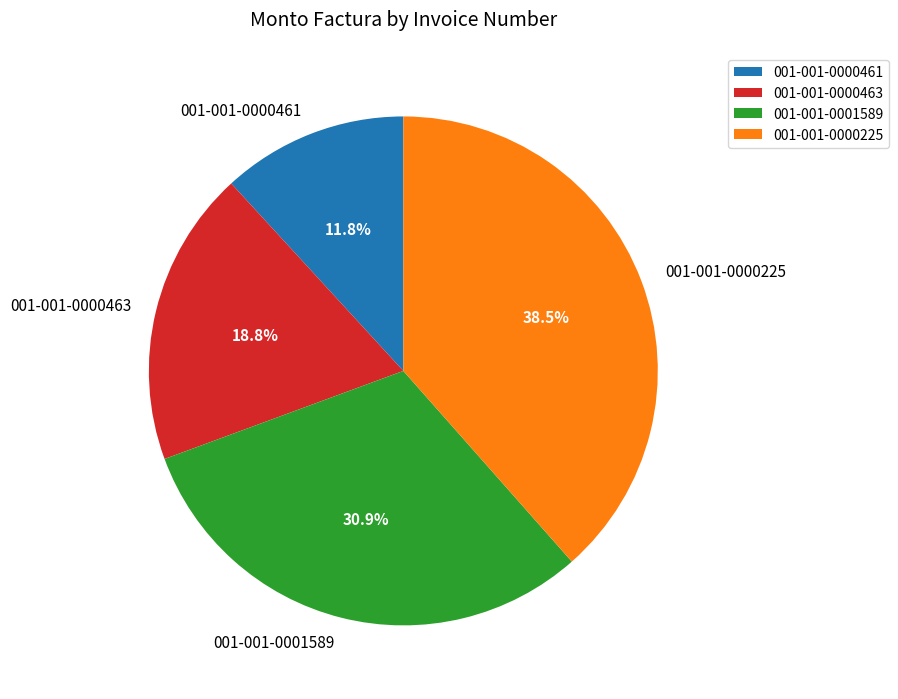

Which slice is the largest?

001-001-0000225